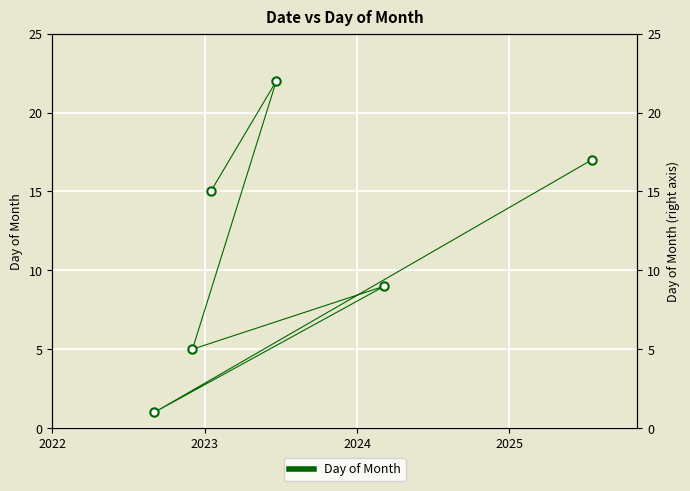

True or false: there are more than 2 points higher than both neighbors.

False